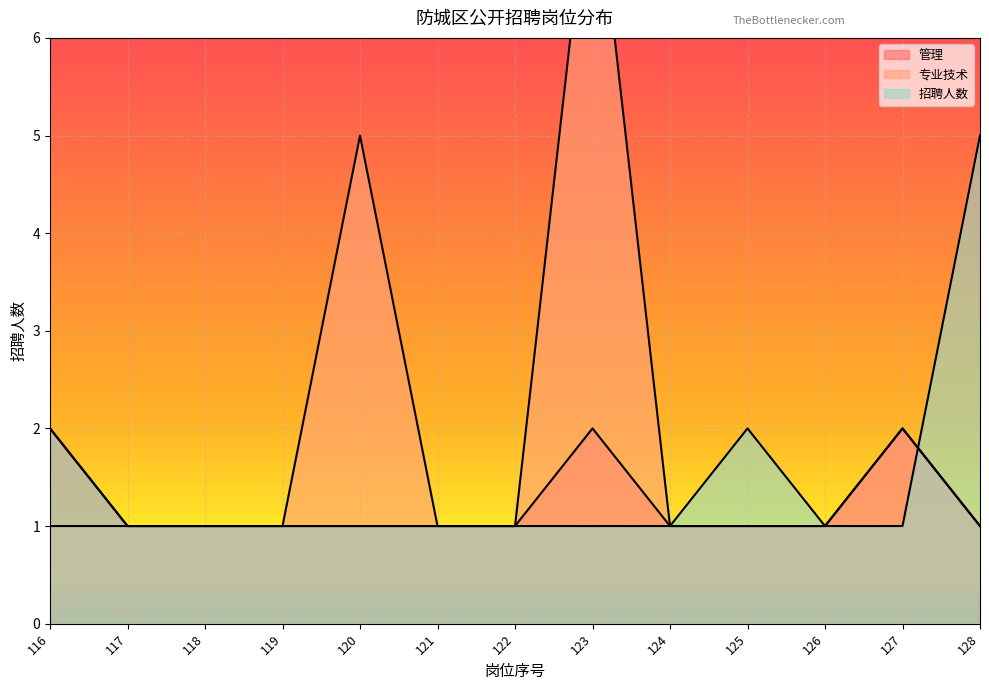

Which series has the largest range (max minus min)?

专业技术